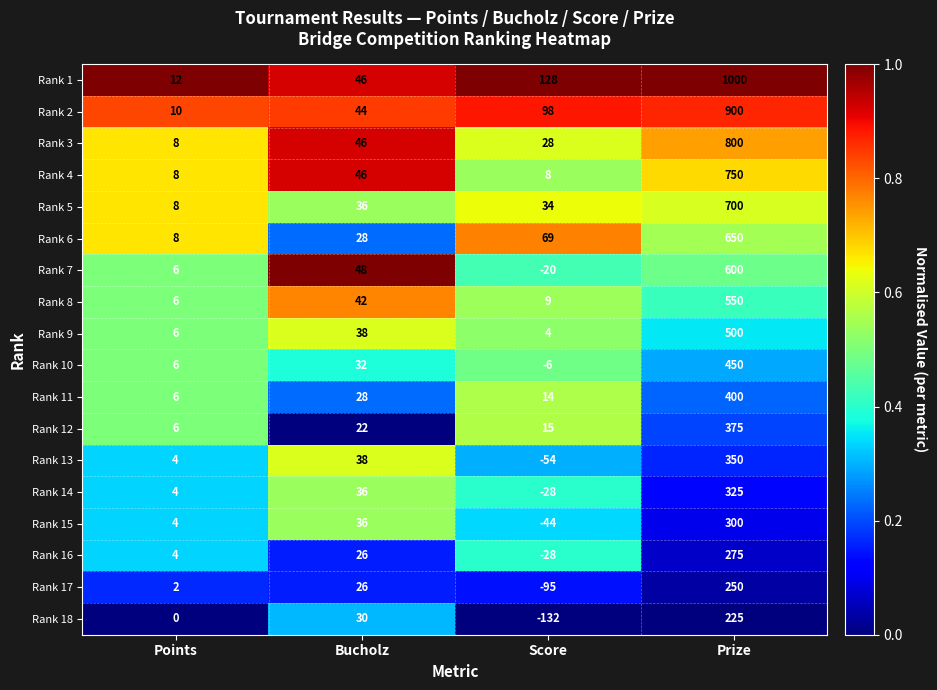

What is the difference between the Rank 11 values at Points and Score?

8